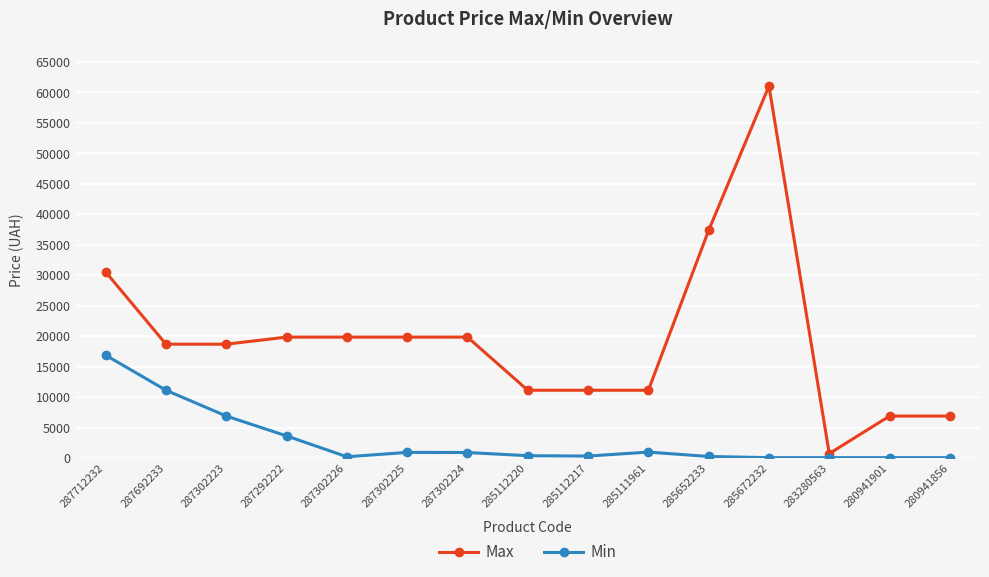

Which category has the highest value across all series?

285672232